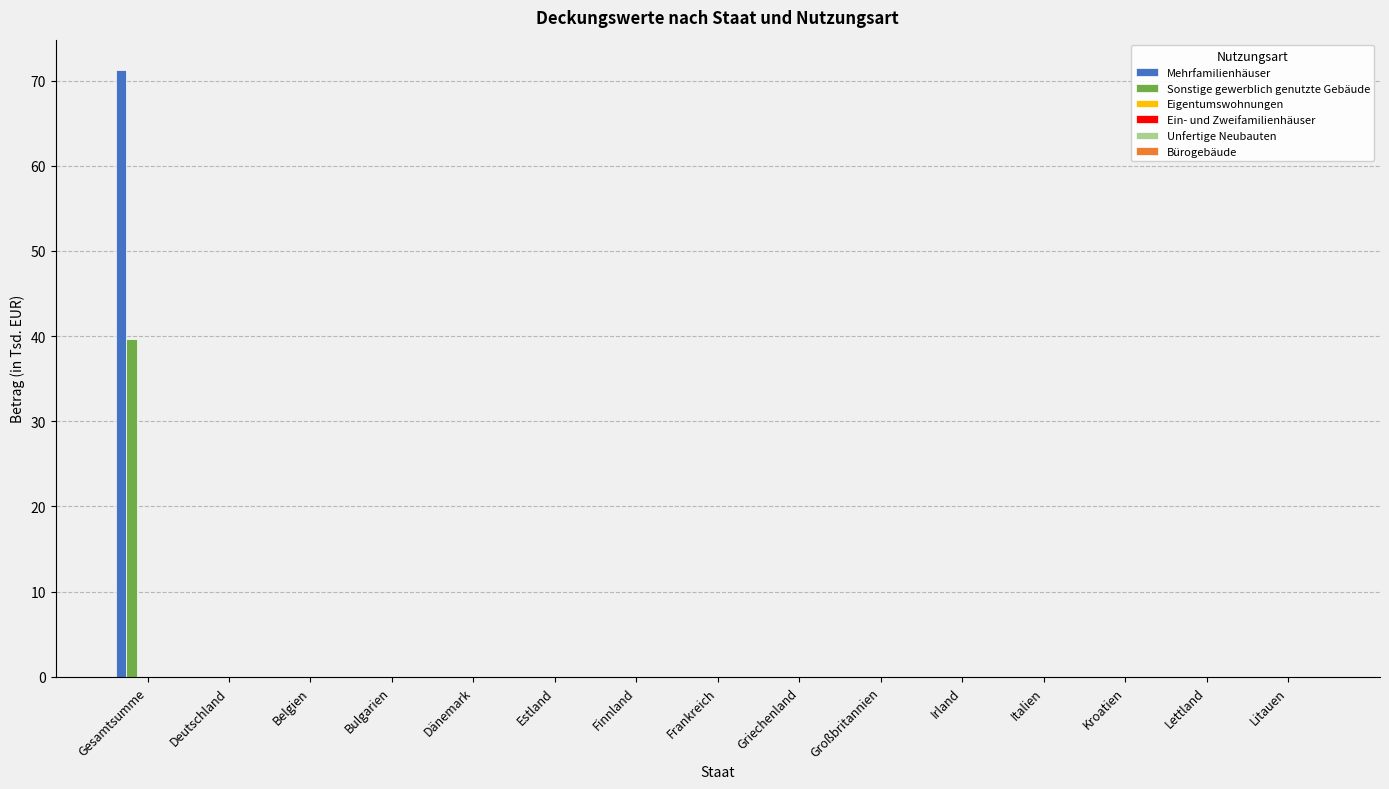

How many data points does each series have?

15